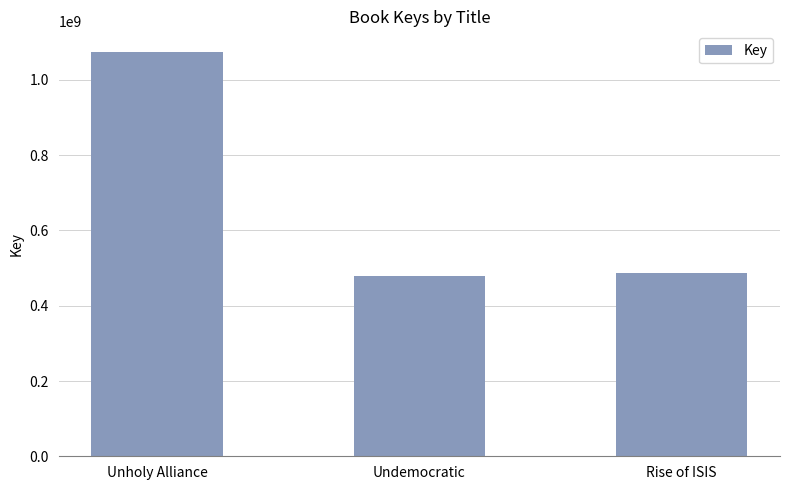

Reading left to right, extract all data points from this chart.

Unholy Alliance=1075378969	Undemocratic=477736183	Rise of ISIS=486990040